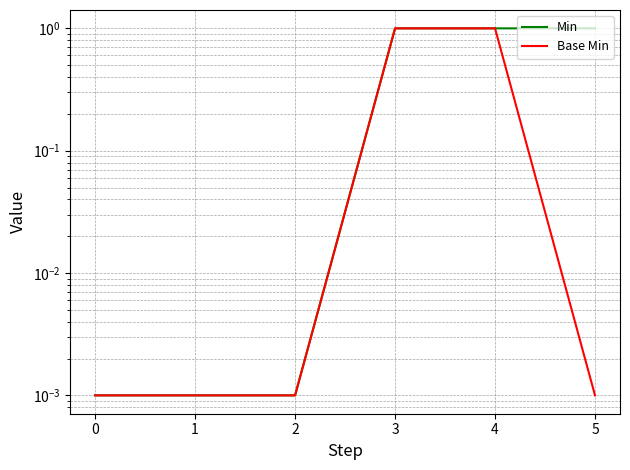

Reading left to right, extract all data points from this chart.

Min: 0.0	0.0	0.0	1.0	1.0	1.0
Base Min: 0.0	0.0	0.0	1.0	1.0	0.0